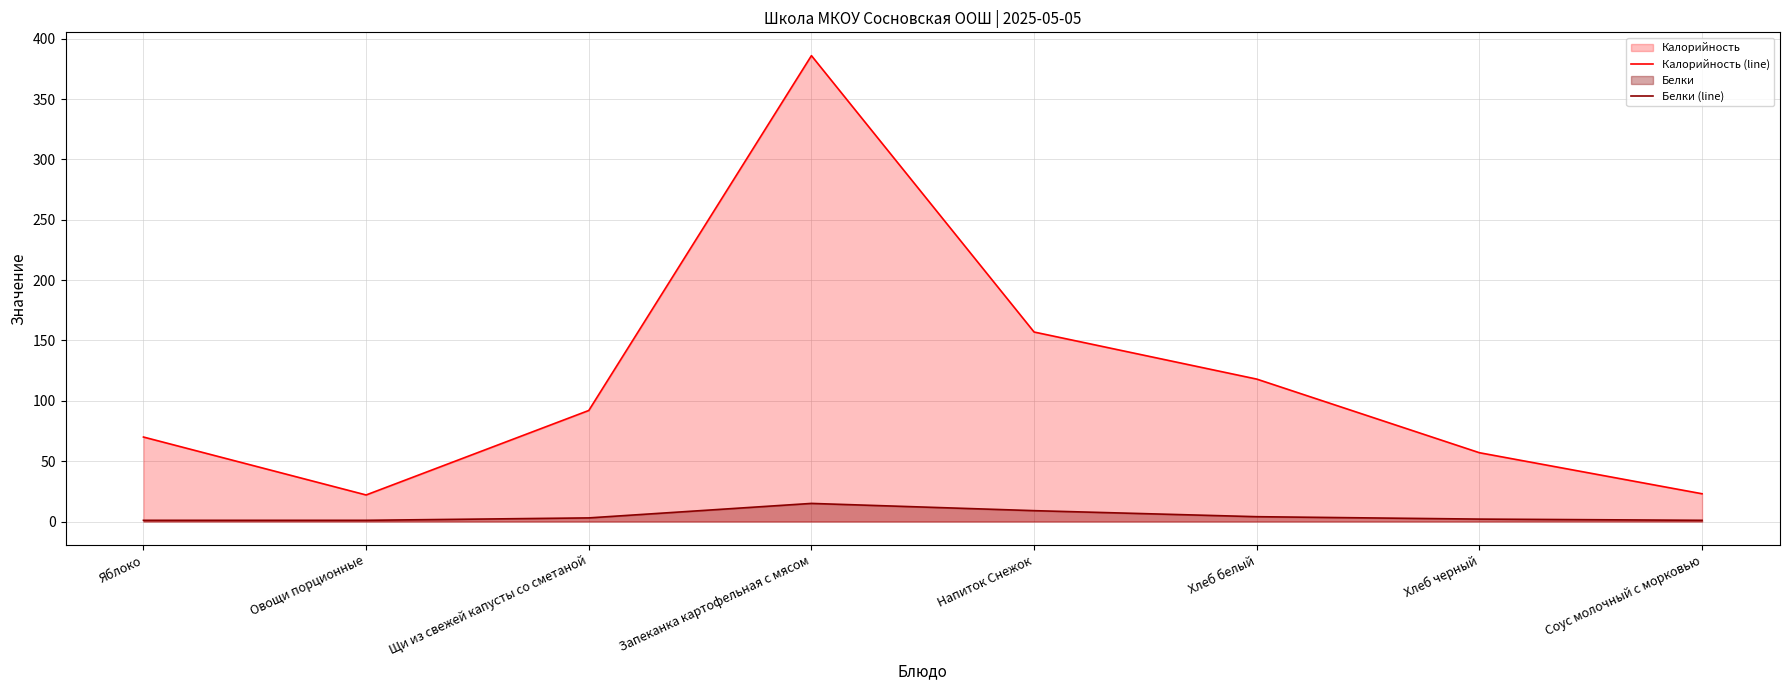

What is the average value of the Белки (line) series?

4